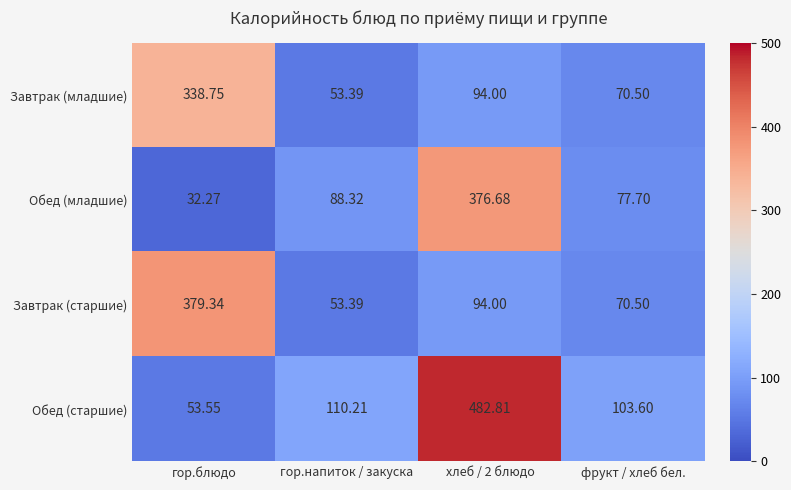

List the series in order of their peak value, highest first.

Обед (старшие), Завтрак (старшие), Обед (младшие), Завтрак (младшие)